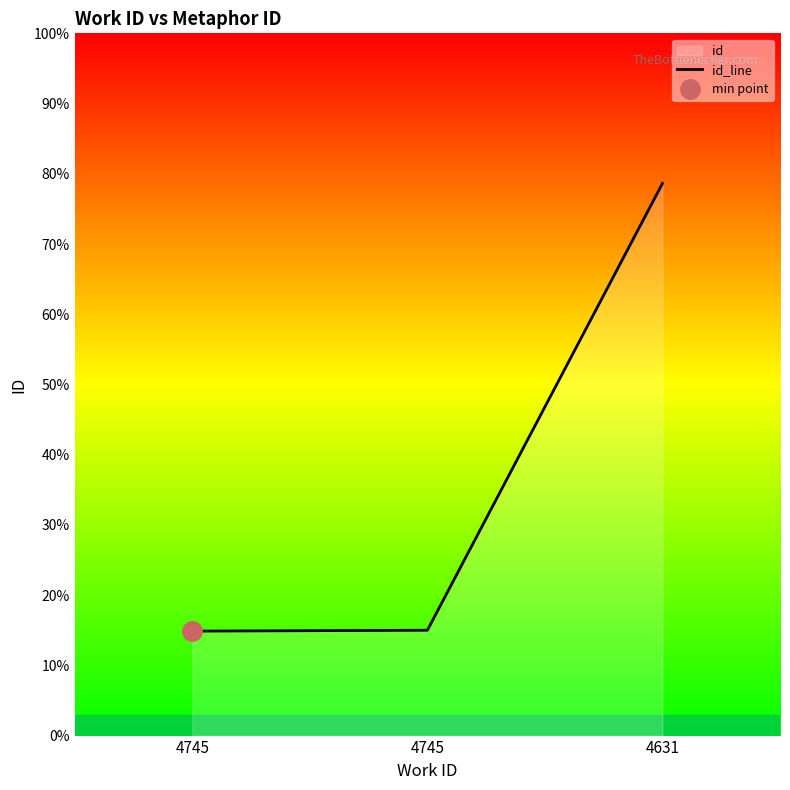

List the labels in order of value, largest first.

4631, 4745, 4745